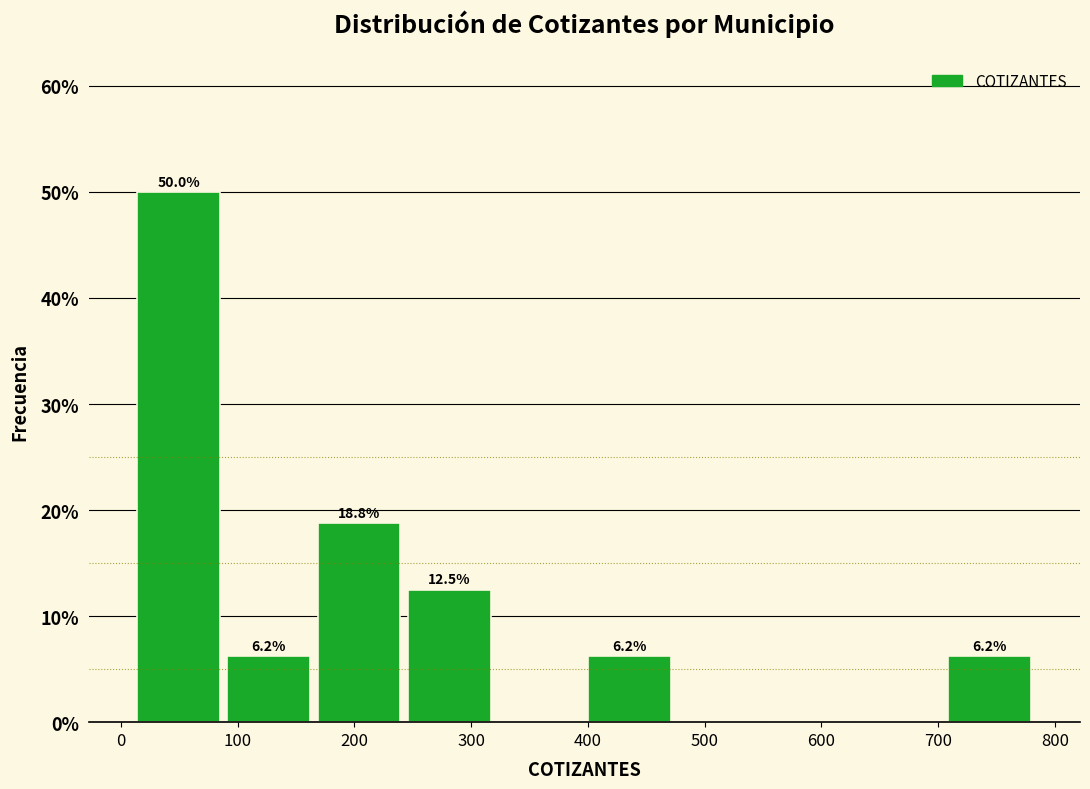

Which range on the x-axis has the tallest bar?

10 to 90